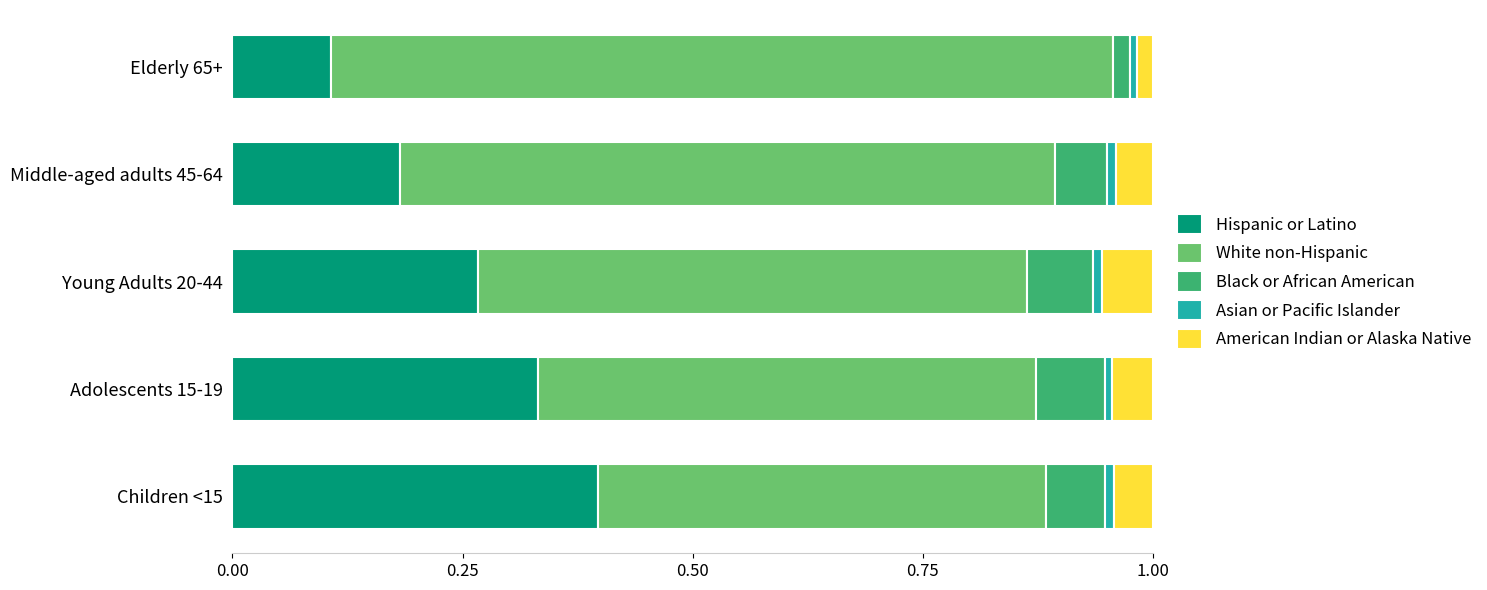

At which label does Hispanic or Latino reach its peak?

Children <15